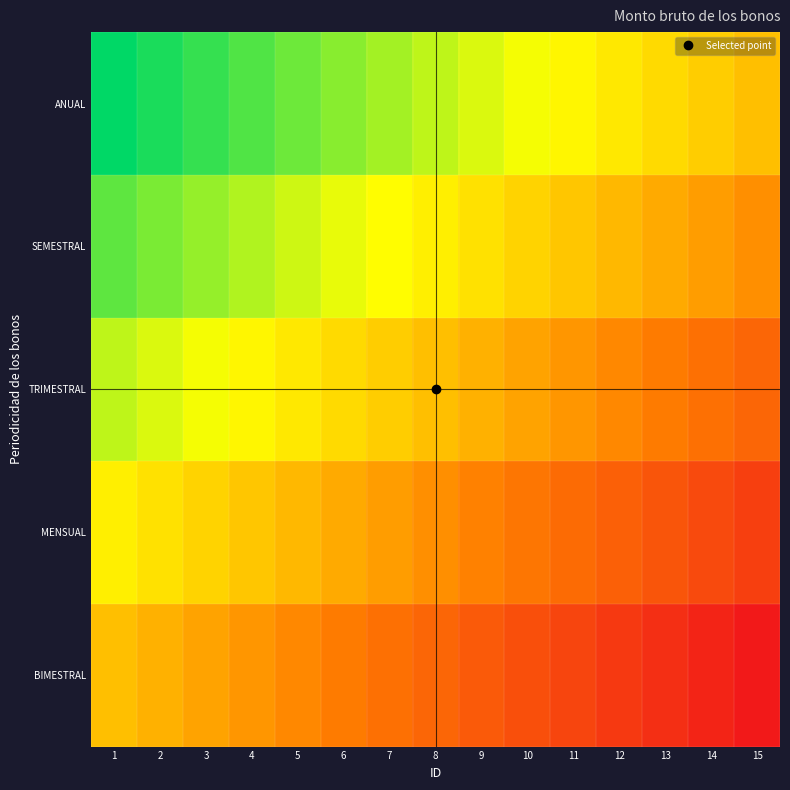

At 6, list the series in order from largest to smallest.

ANUAL, SEMESTRAL, TRIMESTRAL, MENSUAL, BIMESTRAL